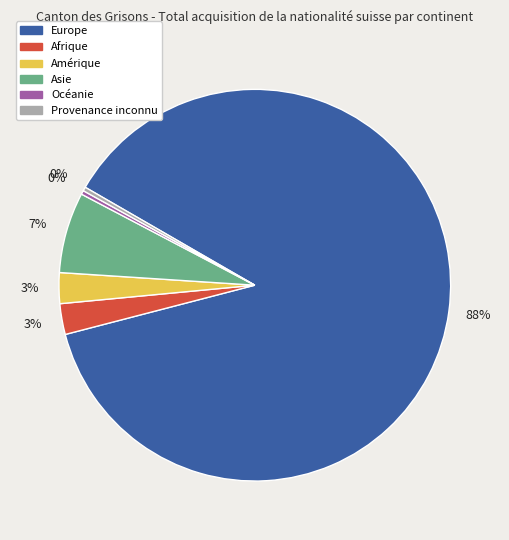

What percentage is the Amérique slice, to the nearest percent?

3%